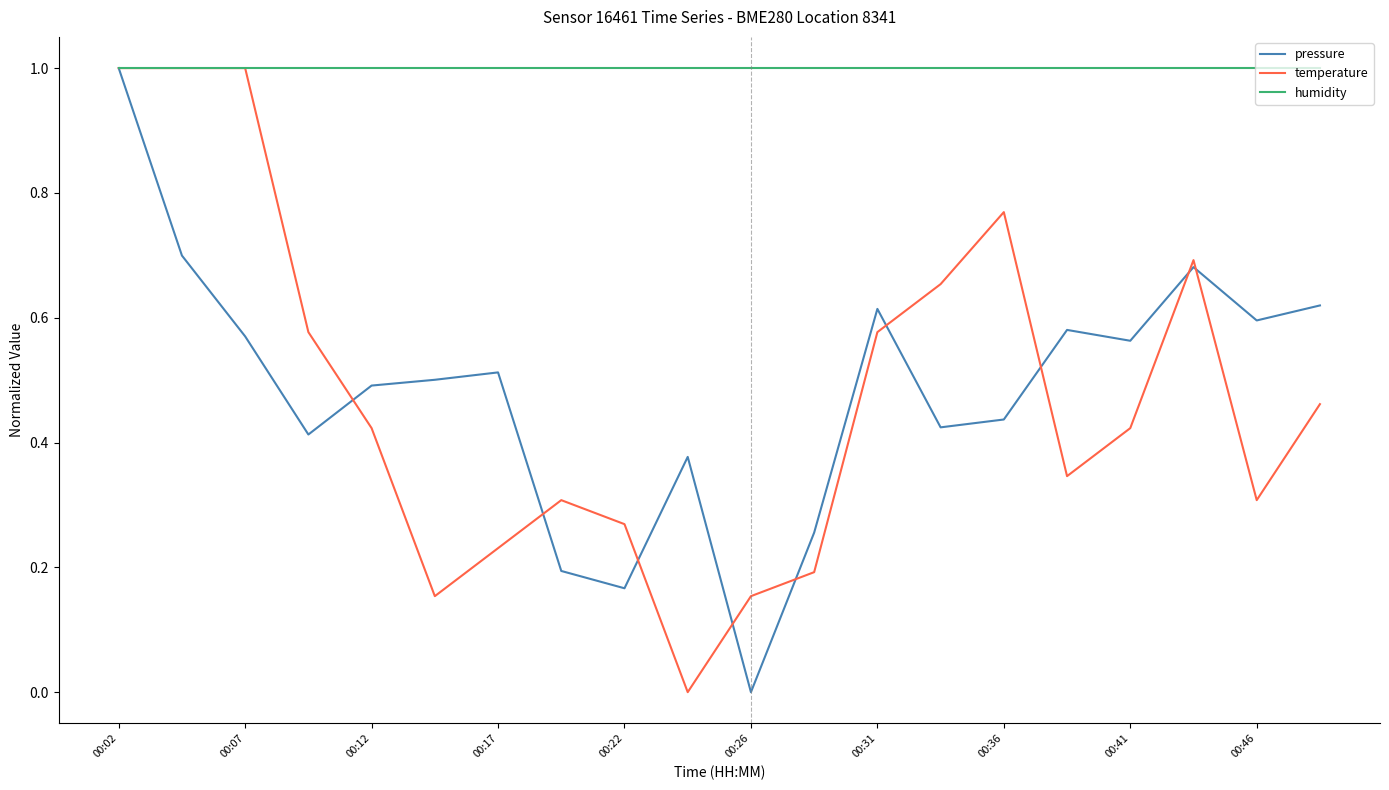

What is the highest value of the pressure series?

1.0